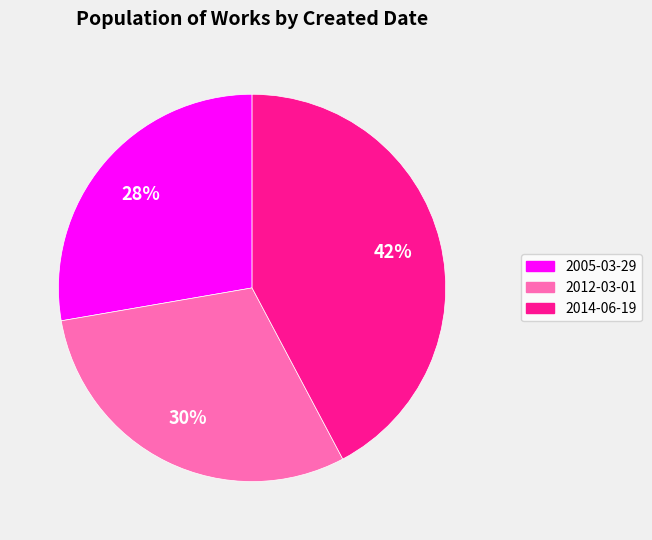

Combined, do 2014-06-19 and 2012-03-01 account for over 50%?

Yes